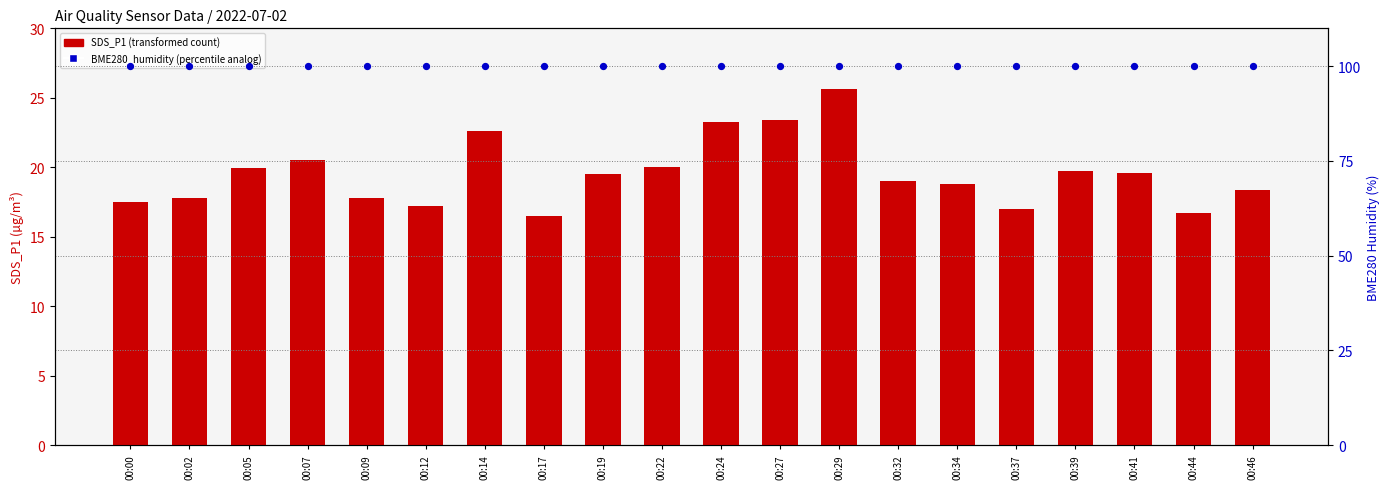

Which series contains the lowest Y value?

SDS_P1